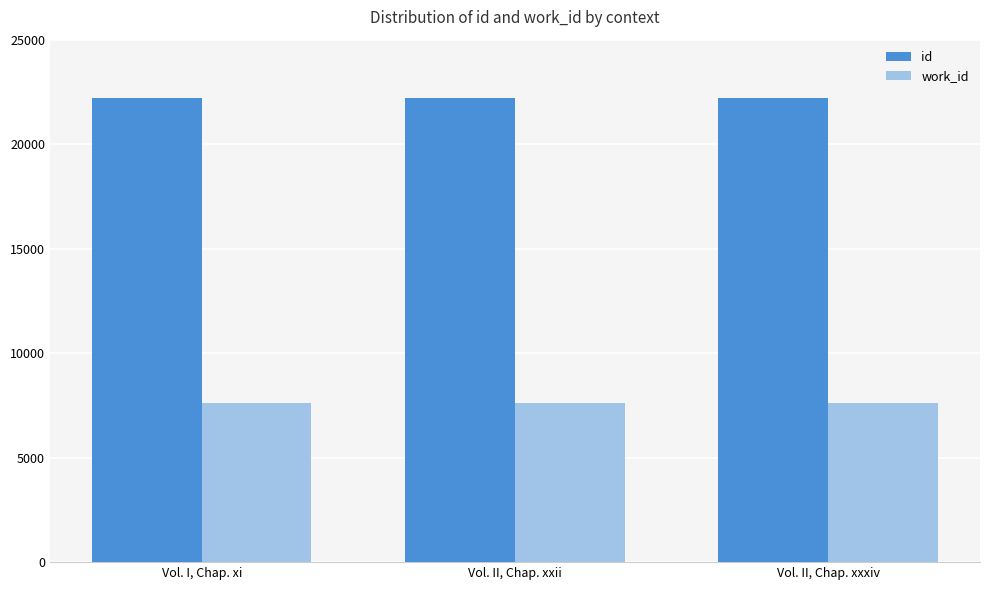

How many distinct data groups are displayed?

2